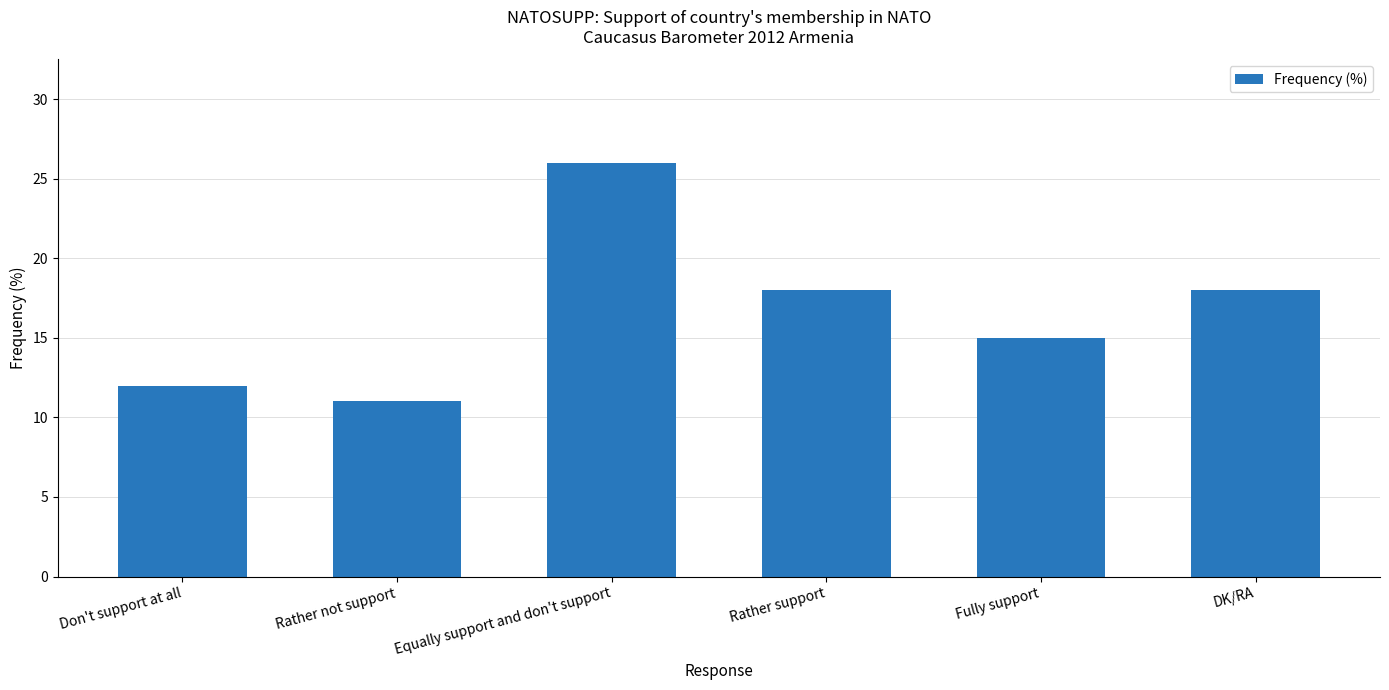

The value at Rather support is 23. True or false?

False